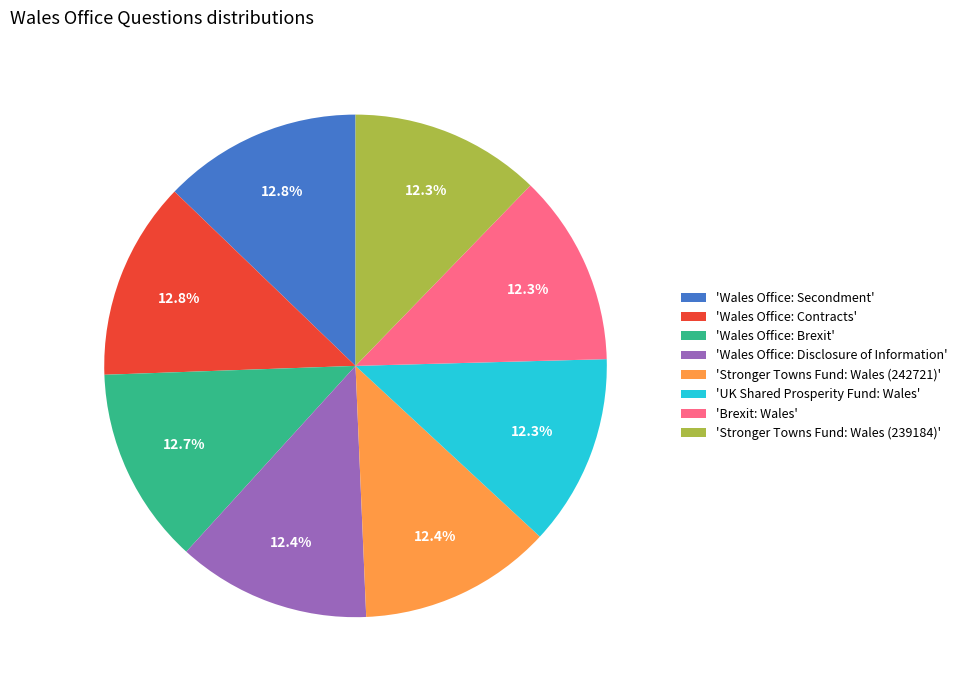

What is the ratio of the value at 'Stronger Towns Fund: Wales (242721)' to the value at 'UK Shared Prosperity Fund: Wales'?

1.0